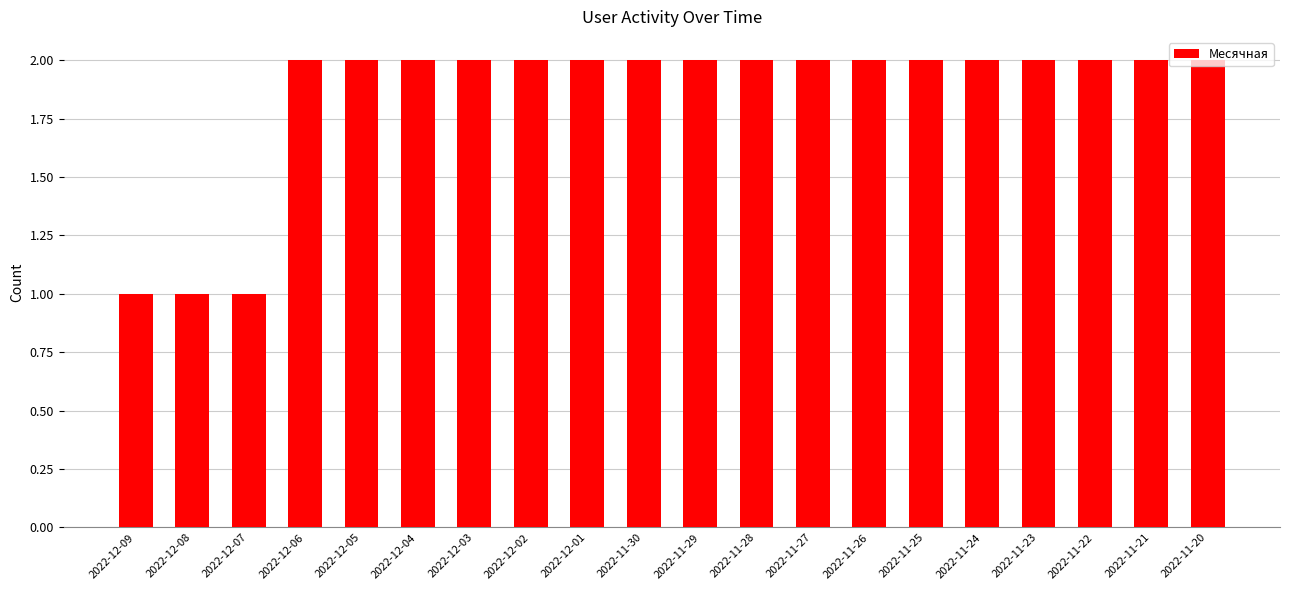

Are the bars grouped side by side (vs. stacked)?

No